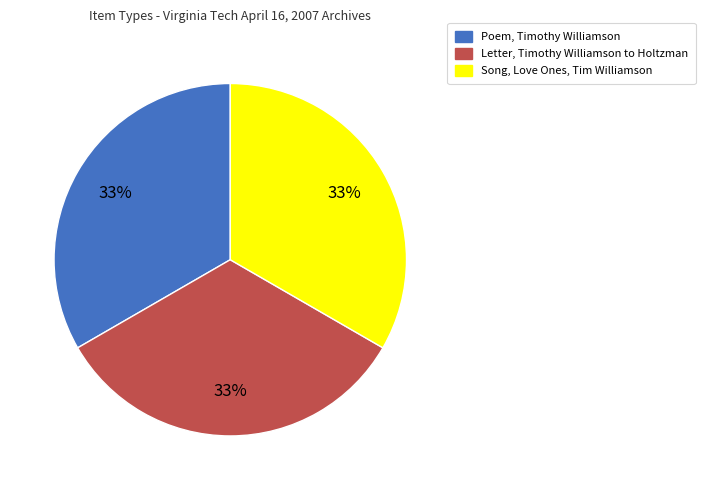

How many segments does this pie chart have?

3